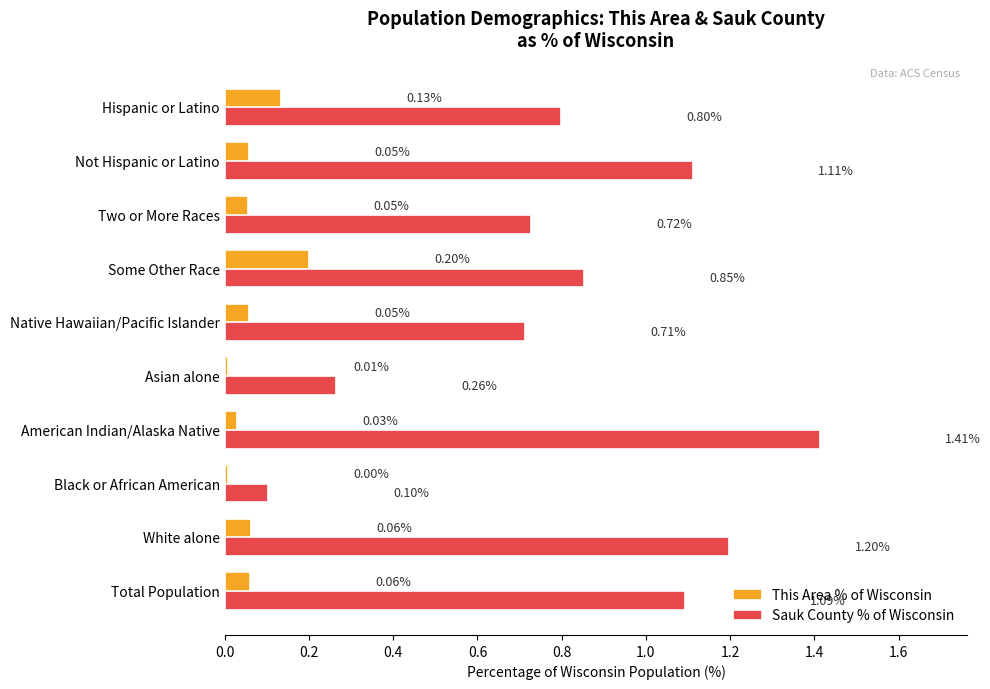

At which category is the sum across all series the highest?

American Indian/Alaska Native